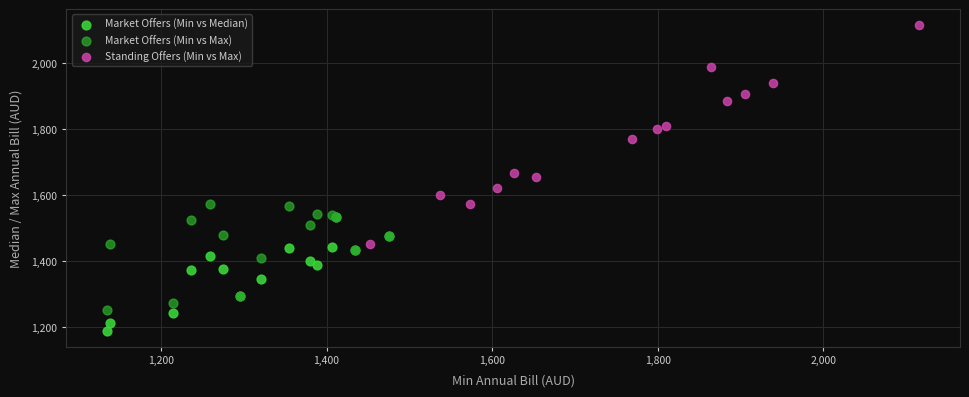

Which series contains the lowest Y value?

Market Offers (Min vs Median)